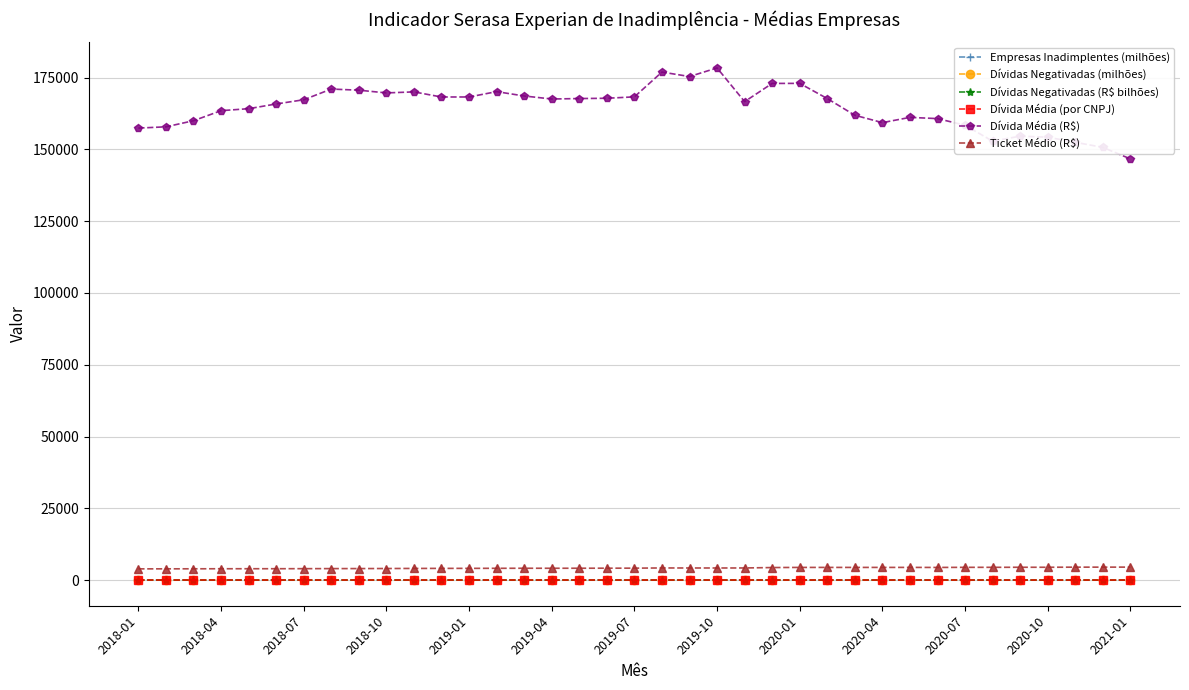

What is the value of the Ticket Médio (R$) point at the 9th from the left?

4022.2